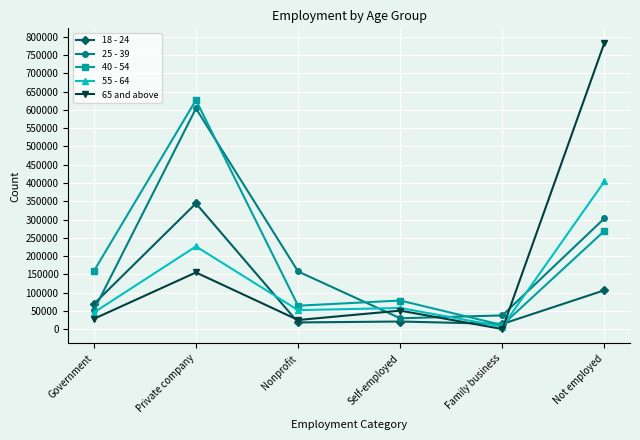

True or false: 65 and above has more than 0 points higher than both neighbors.

True